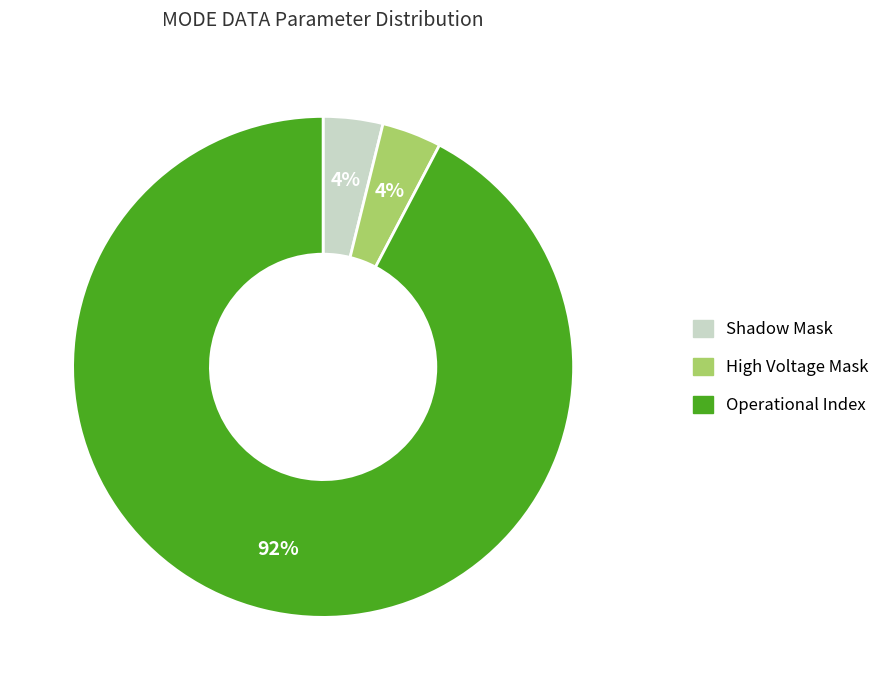

To the nearest percent, what is the average slice percentage?

33%